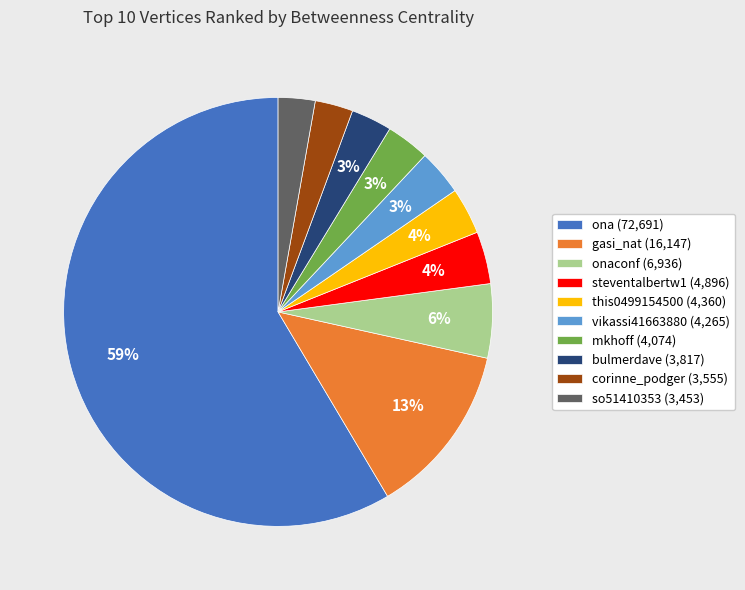

The onaconf (6,936) slice represents 6% of the pie. True or false?

True